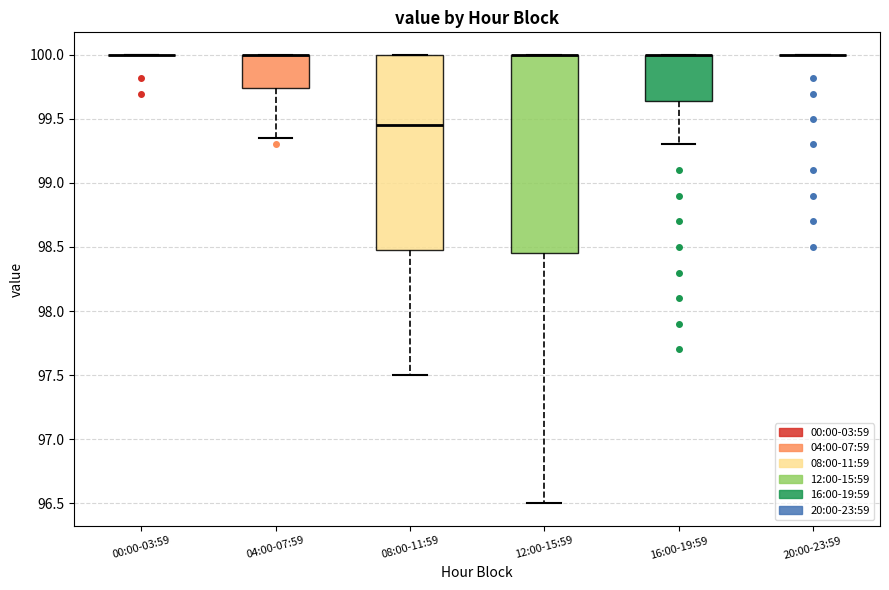

Where does the lower whisker of the box for 08:00-11:59 end on the y-axis? The values are not printed on the chart, so give them approximately, as read against the axis.

97.50